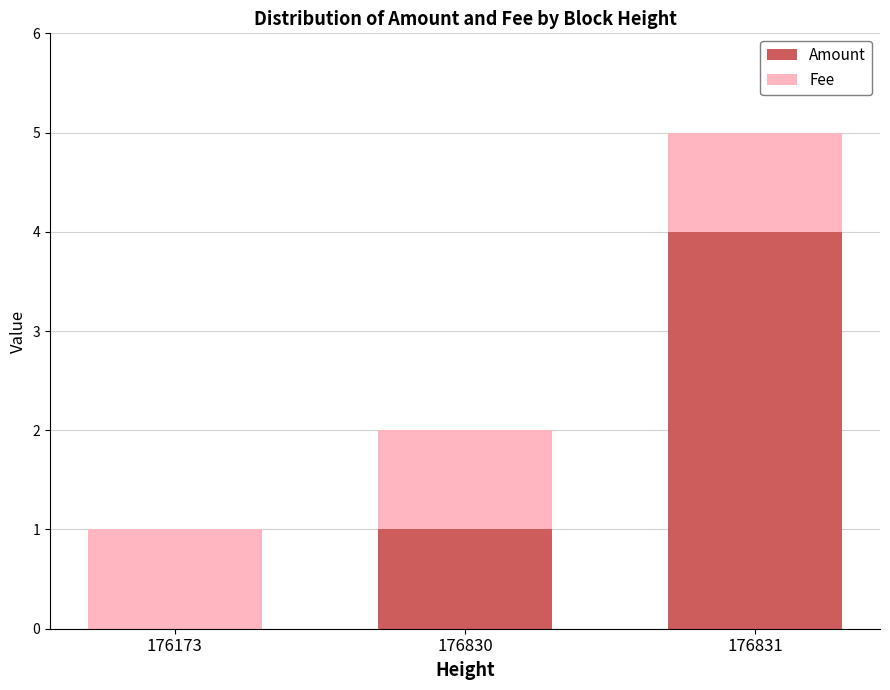

What is the total value across all series at 176830?

2